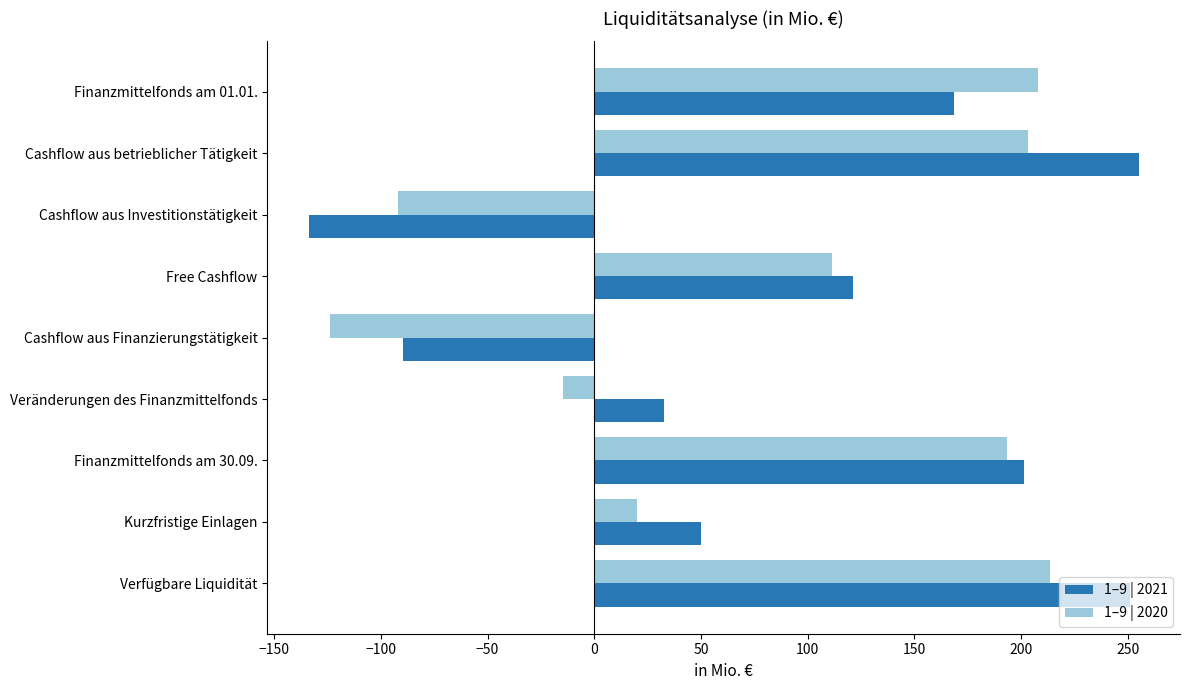

At which label is 1–9 | 2021 closest to 60?

Kurzfristige Einlagen